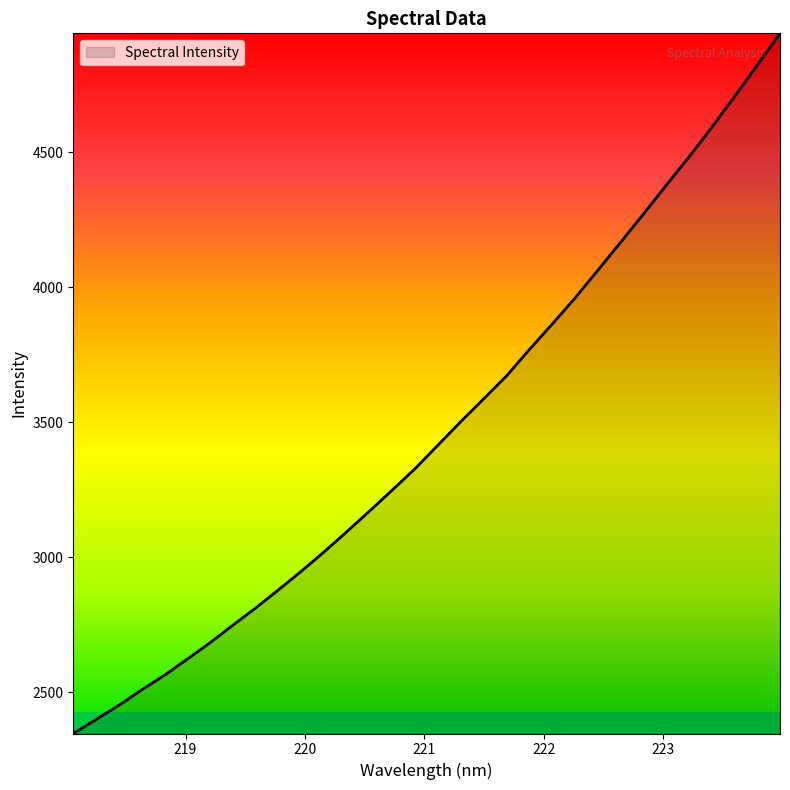

What is the difference between the maximum and minimum values?

2593.6